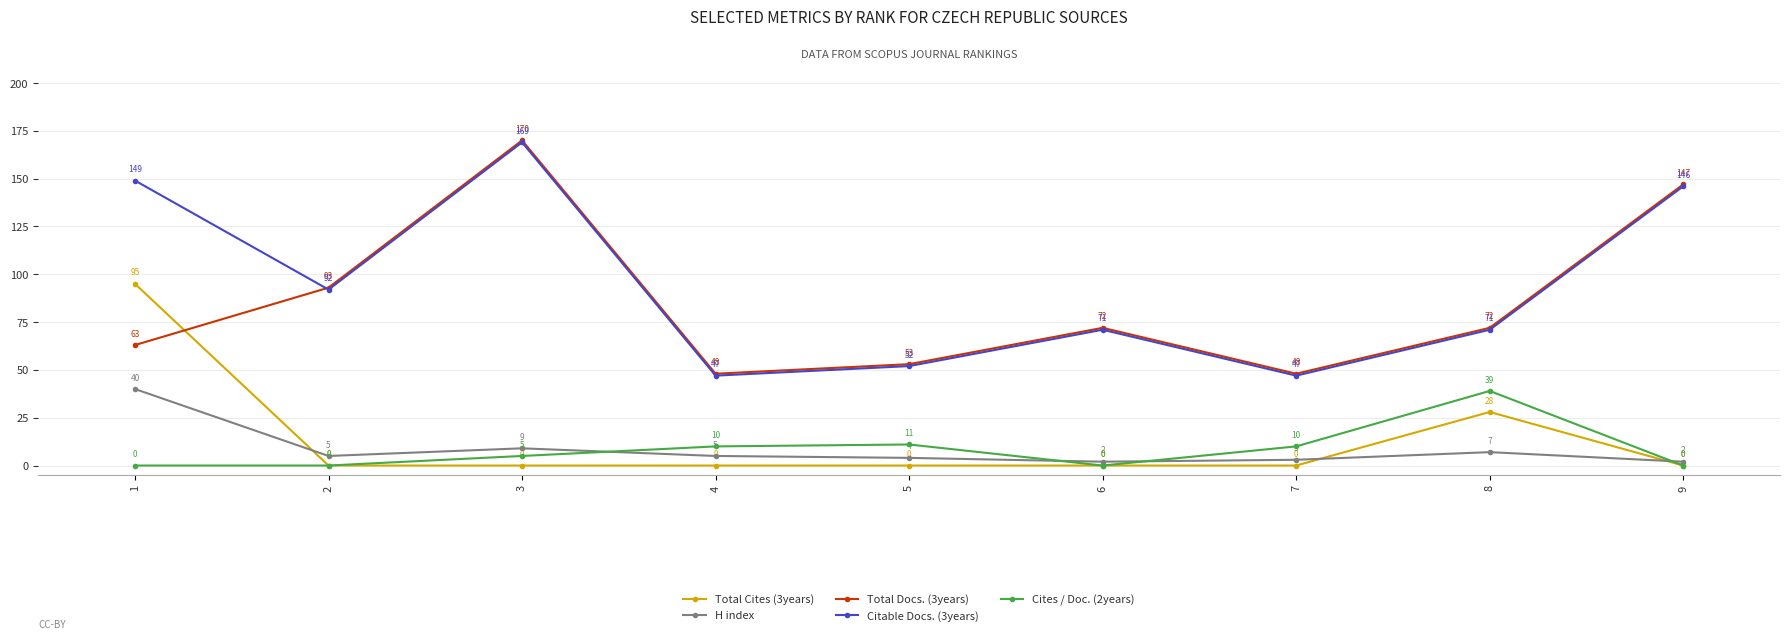

After their last crossing, which series has the higher values: Total Docs. (3years) or Total Cites (3years)?

Total Docs. (3years)